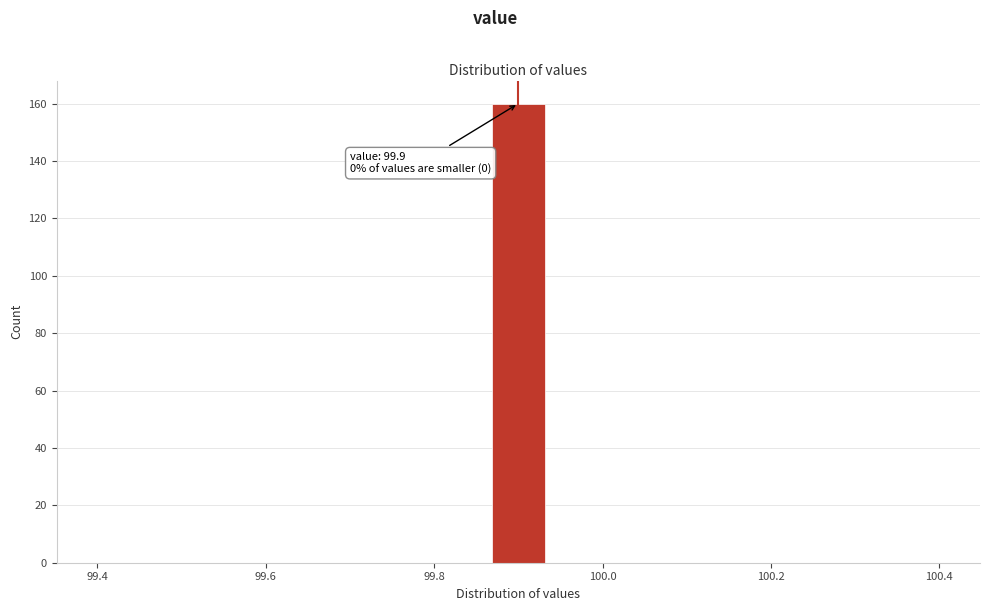

Around what value on the x-axis is the tallest bar? Give the approximate position of its centre, as read against the axis.

99.90